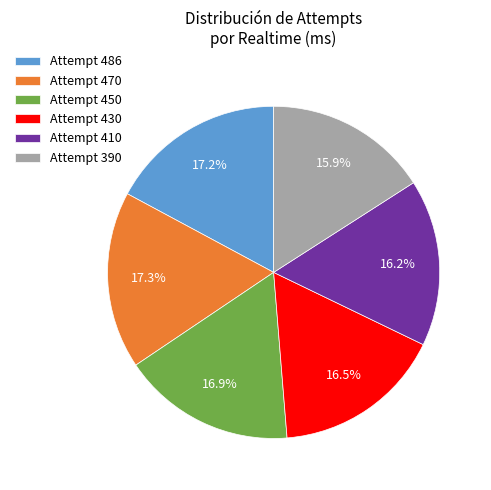

To the nearest percent, what is the difference between the largest and smallest slice percentages?

1%